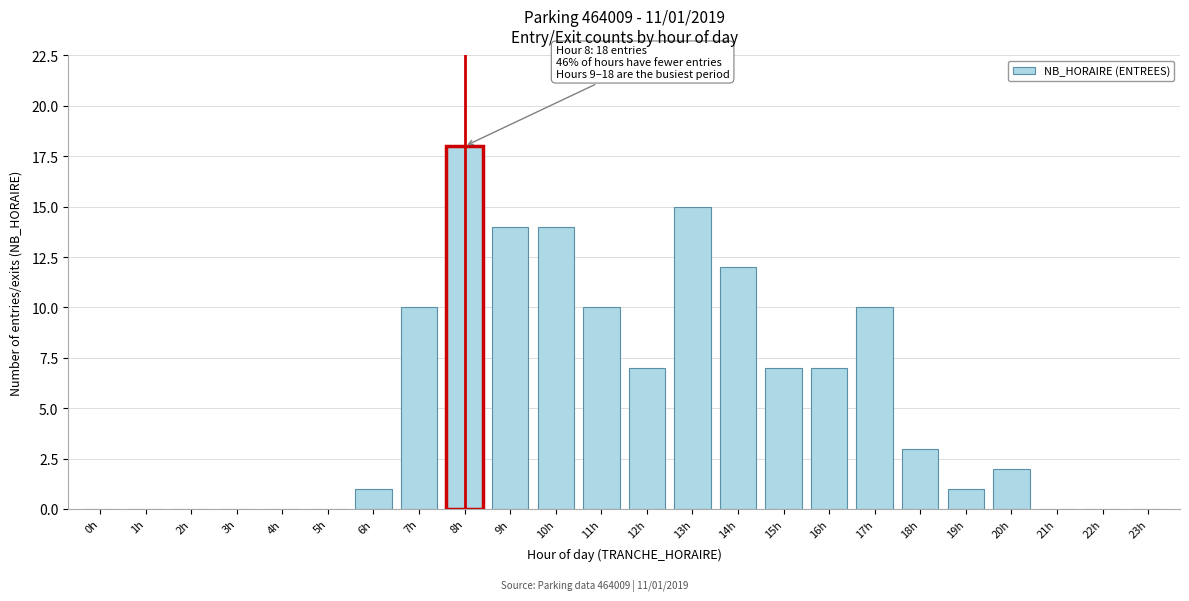

Reading left to right, transcribe all the data shown in this chart.

0h=0	1h=0	2h=0	3h=0	4h=0	5h=0	6h=1	7h=10	8h=18	9h=14	10h=14	11h=10	12h=7	13h=15	14h=12	15h=7	16h=7	17h=10	18h=3	19h=1	20h=2	21h=0	22h=0	23h=0